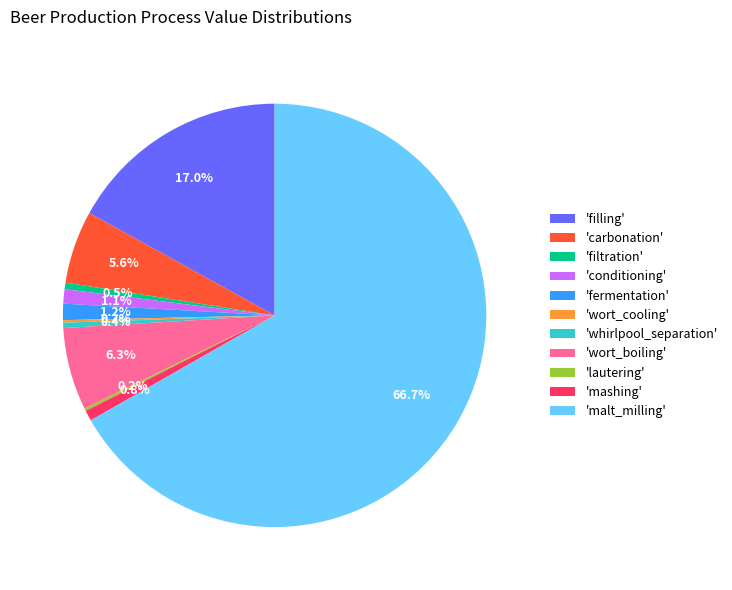

Between 'filling' and 'fermentation', which is larger?

'filling'